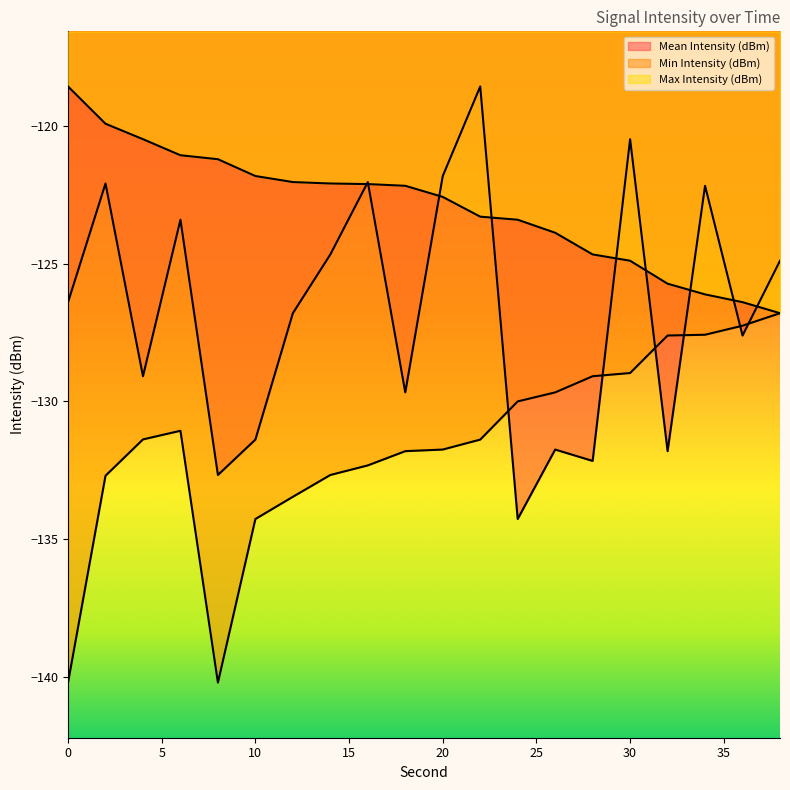

Which series ends up on top after the final intersection of Min Intensity (dBm) and Mean Intensity (dBm)?

Mean Intensity (dBm)